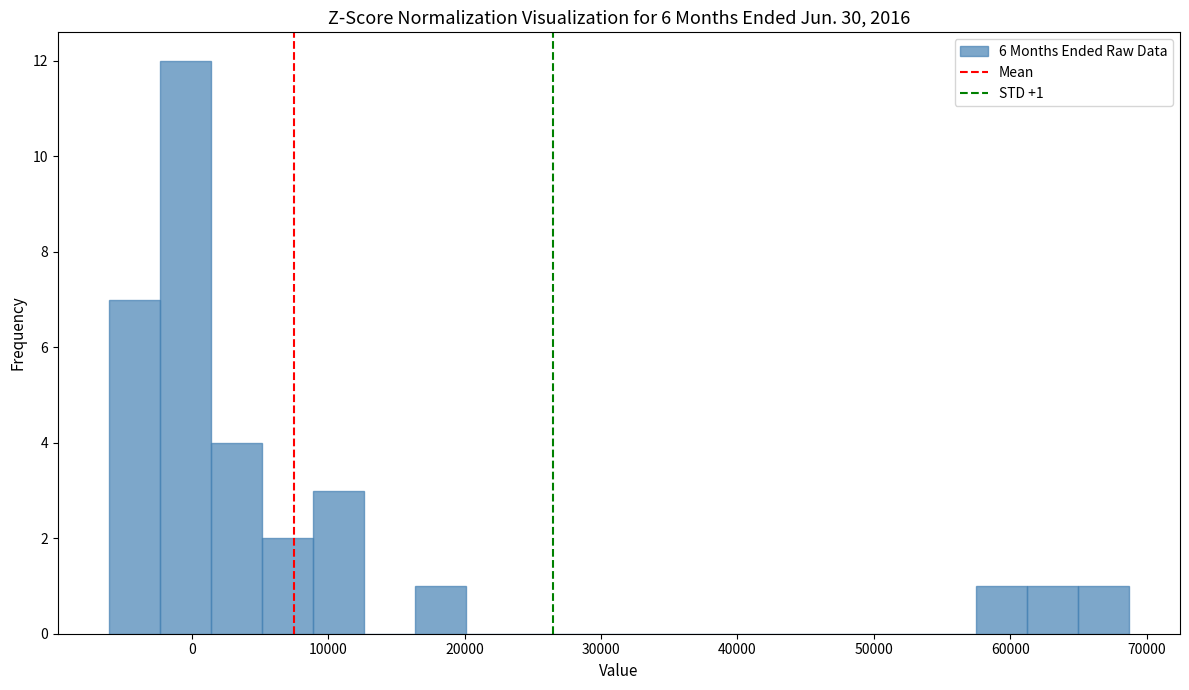

Read against the x-axis, roughly where is the centre of the tallest bar?

0